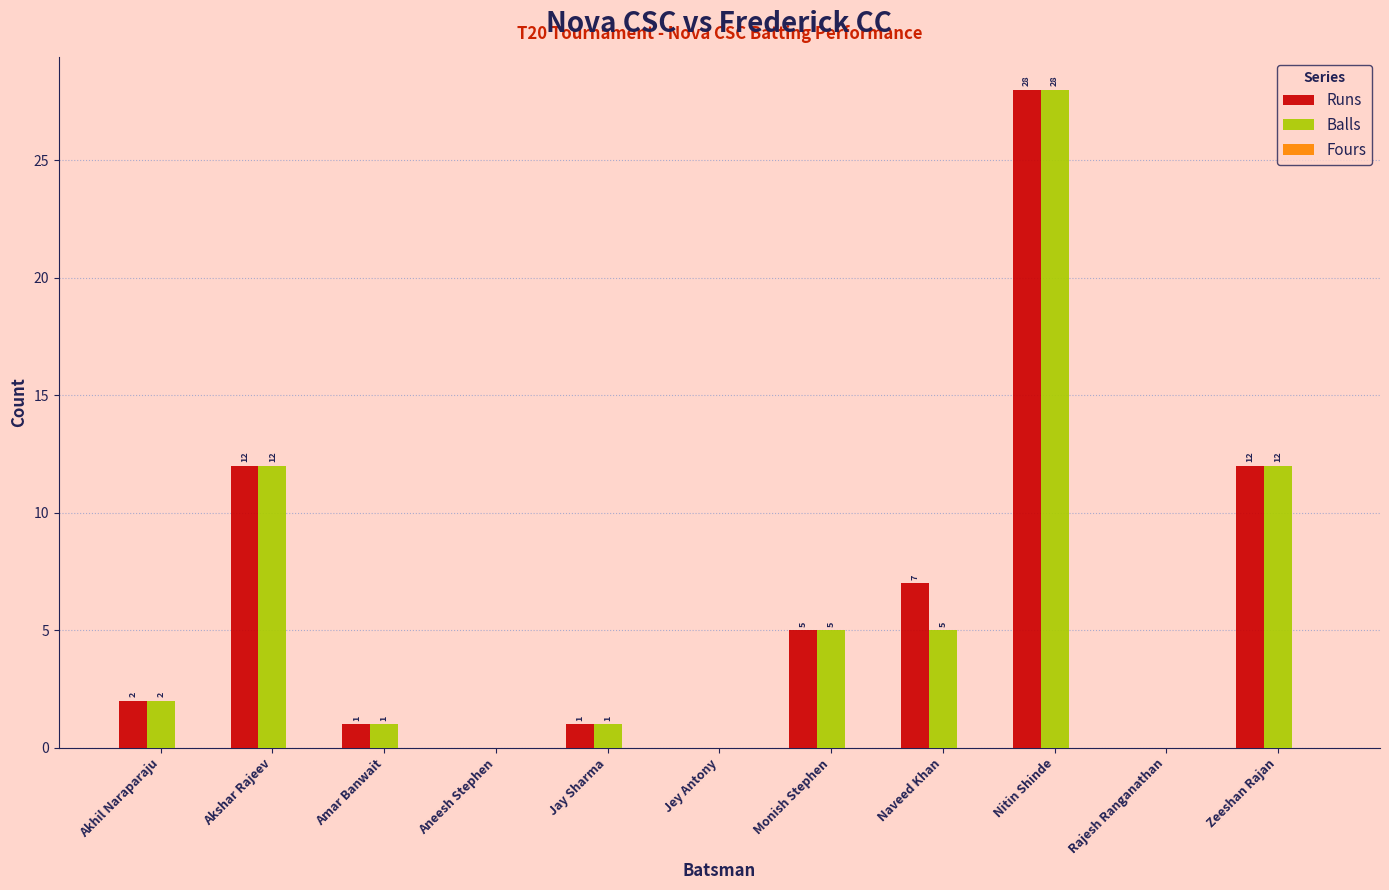

How many distinct data groups are displayed?

2